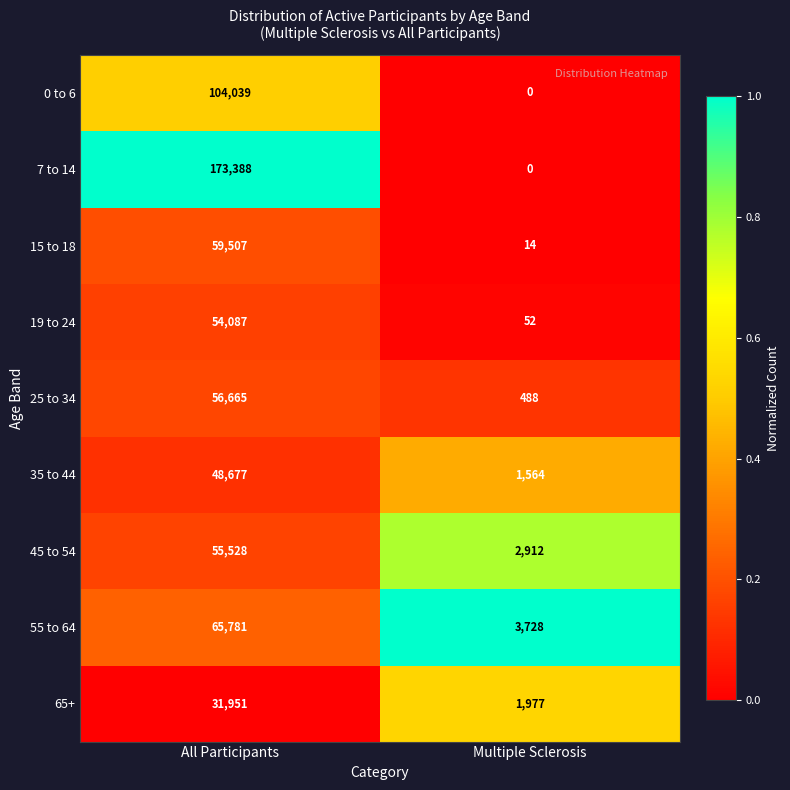

What is the difference between the maximum and minimum values in the 35 to 44 series?

47113